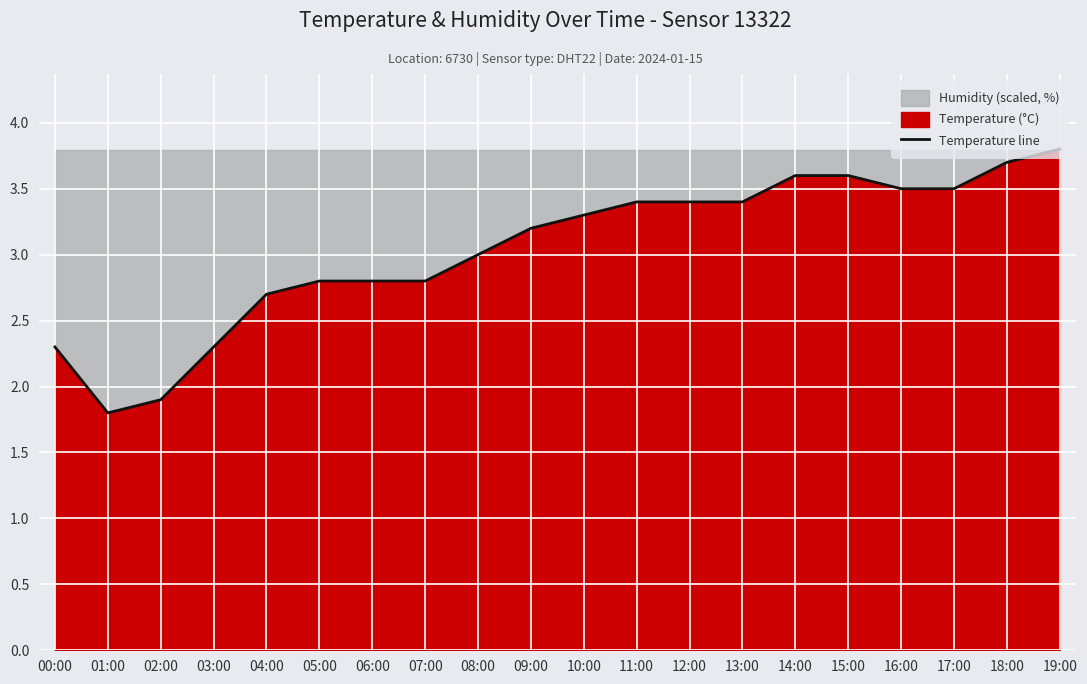

Reading left to right, extract all data points from this chart.

2.3	1.8	1.9	2.3	2.7	2.8	2.8	2.8	3.0	3.2	3.3	3.4	3.4	3.4	3.6	3.6	3.5	3.5	3.7	3.8